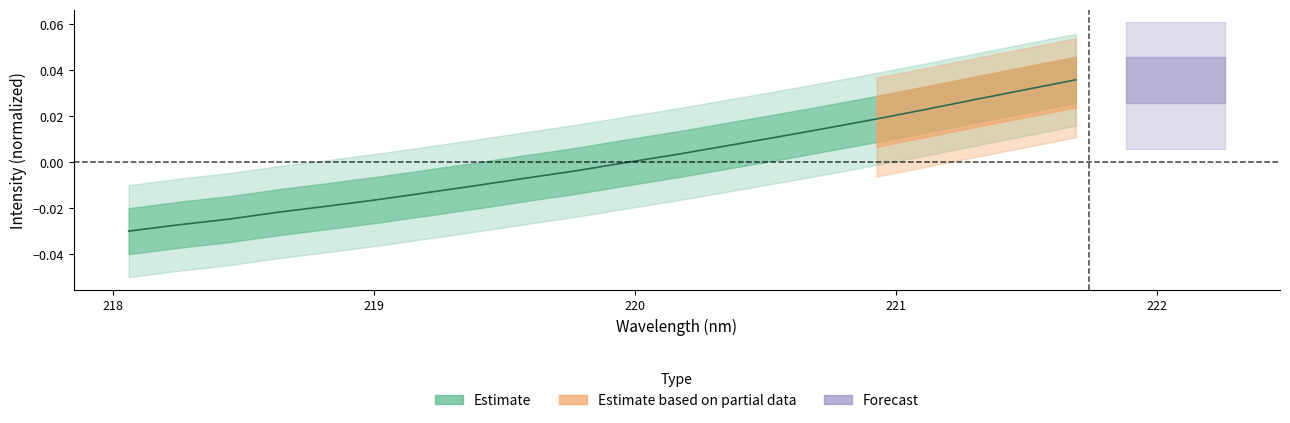

Rank the categories by value from lowest to highest.

218.0596, 218.2508, 218.442, 218.6332, 218.8244, 219.0156, 219.2067, 219.3979, 219.589, 219.7801, 219.9712, 220.1623, 220.3533, 220.5444, 220.7354, 220.9264, 221.1174, 221.3083, 221.4993, 221.6902